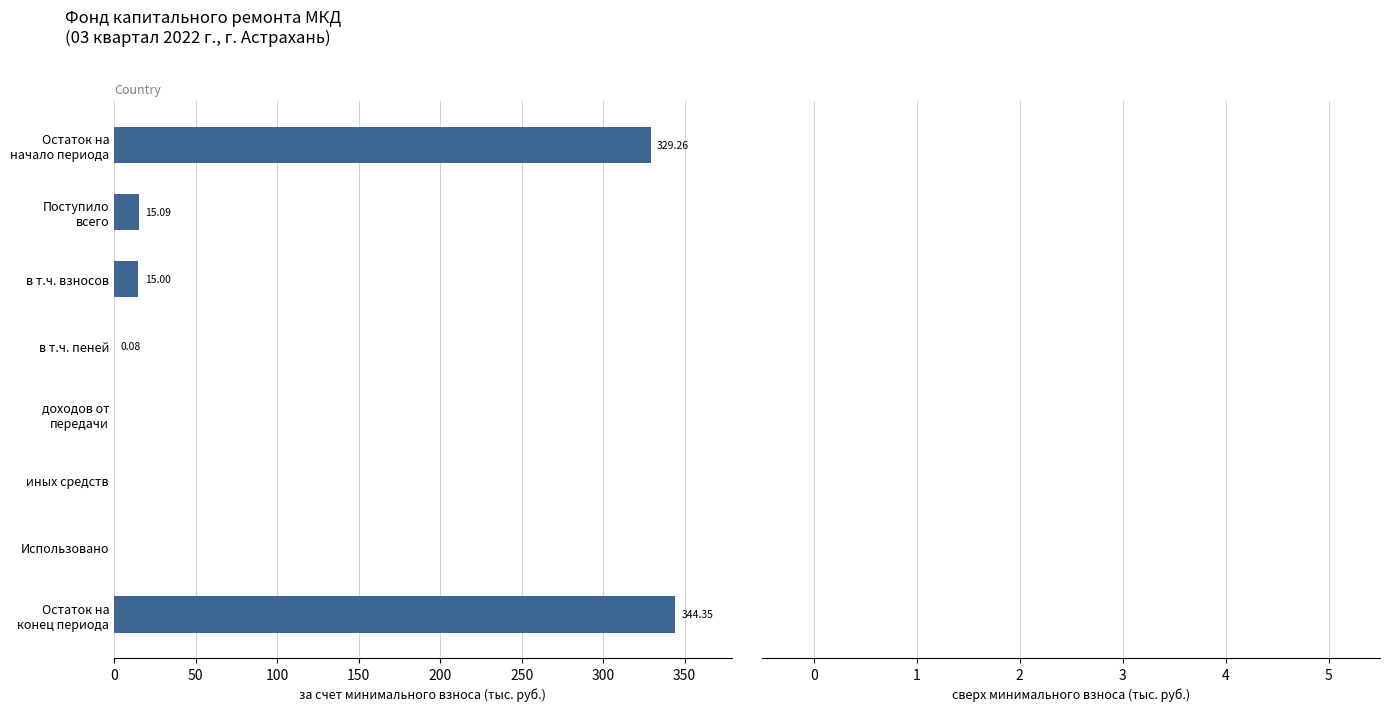

What is the sum of all values?

703.8